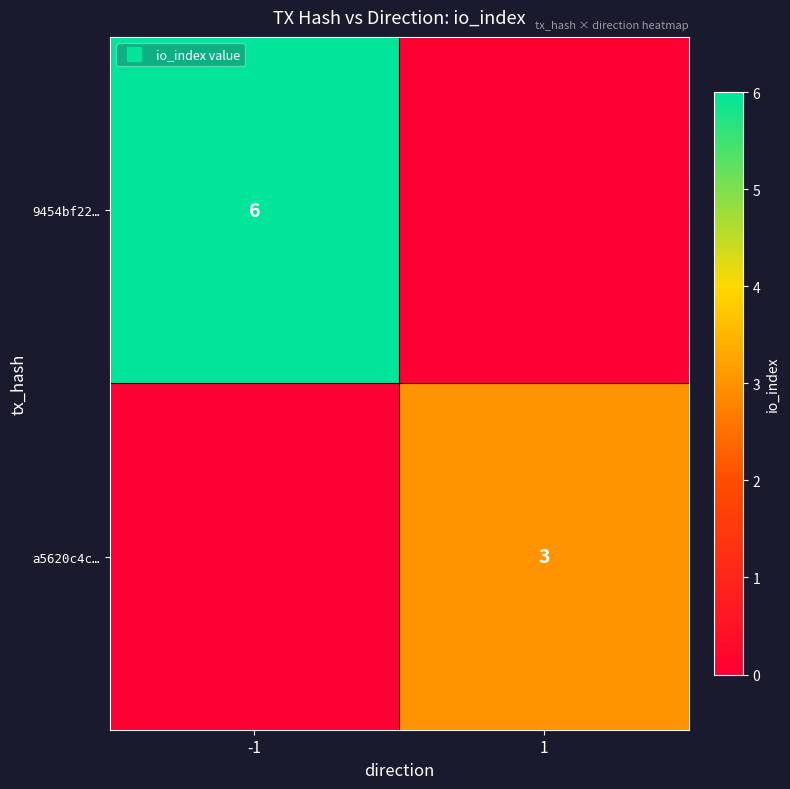

The 9454bf22… series shows 4 at -1. True or false?

False